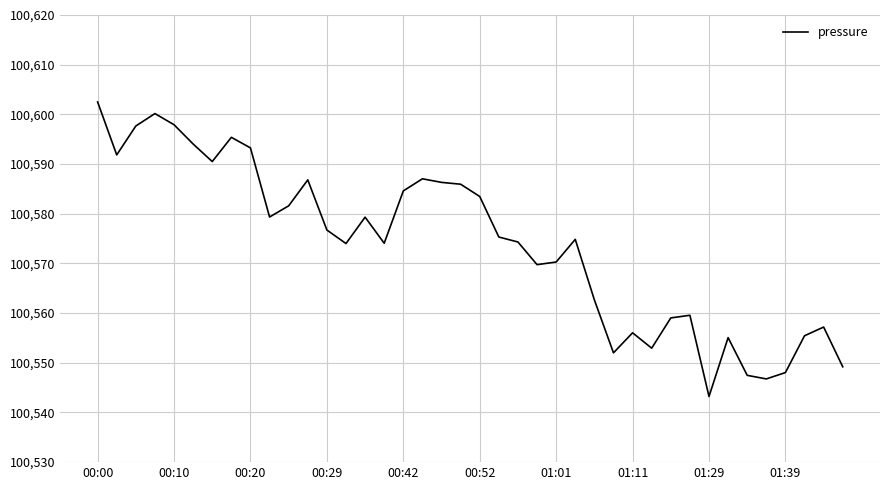

What is the difference between the maximum and minimum values?

59.3